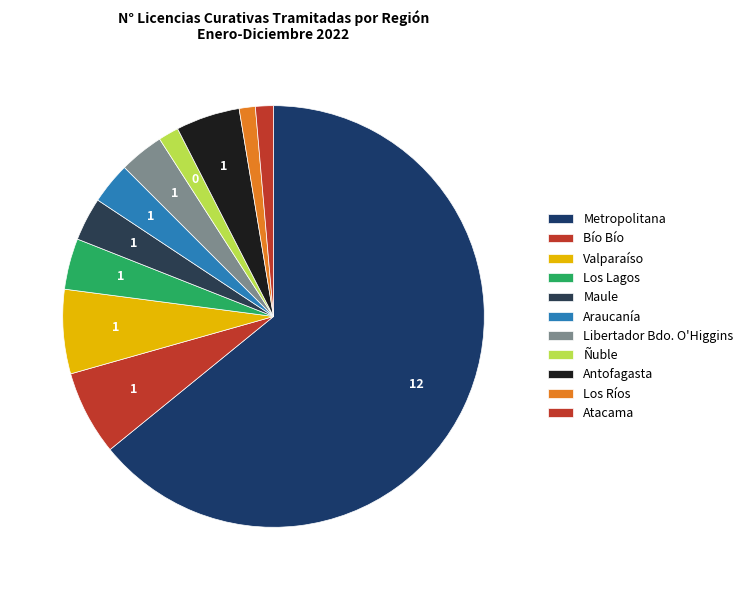

How many segments does this pie chart have?

11